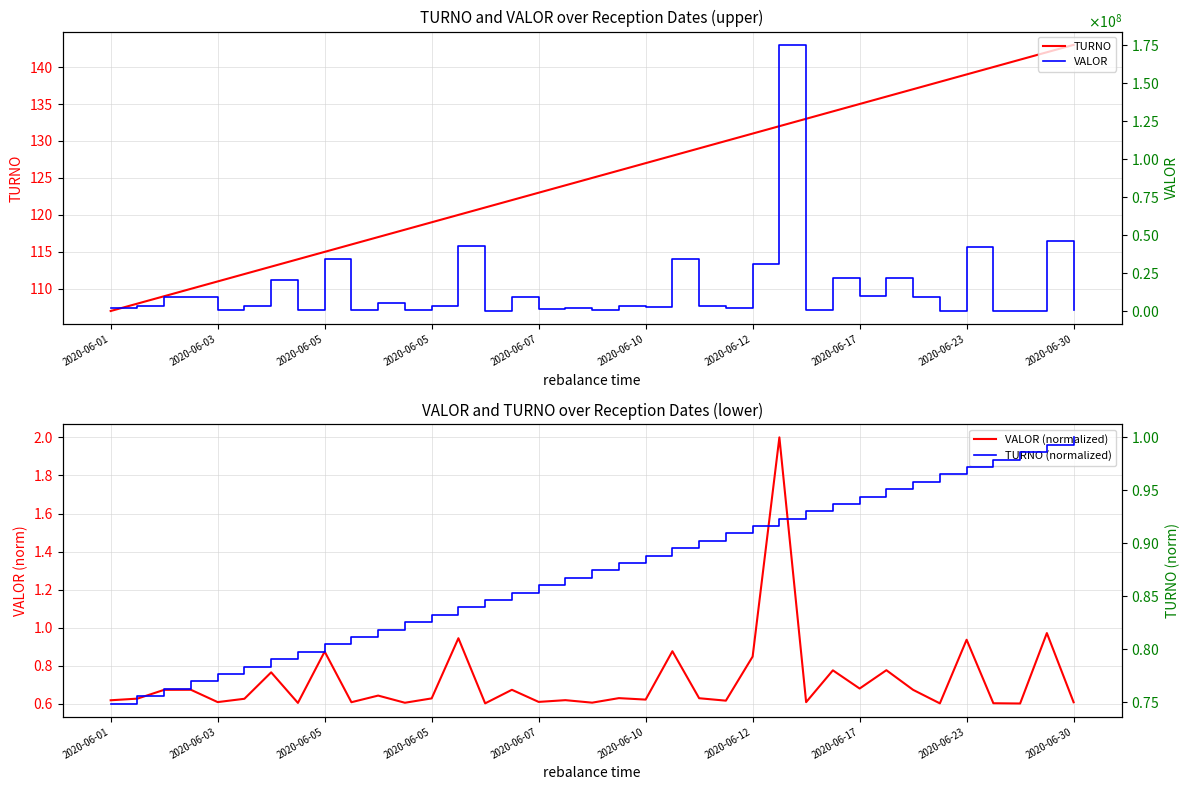

What is the sum of all TURNO values?

4625